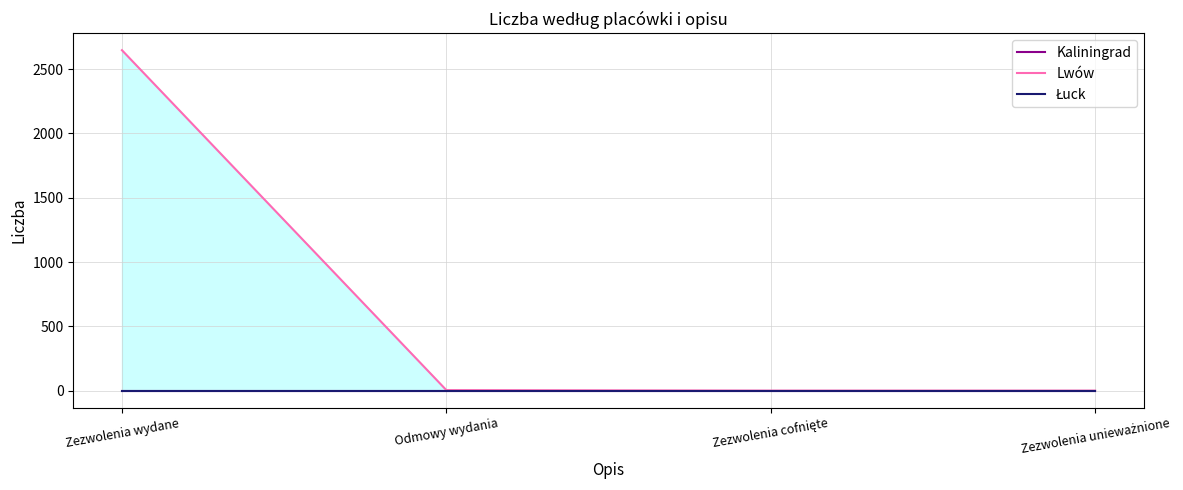

How many data points does each series have?

4